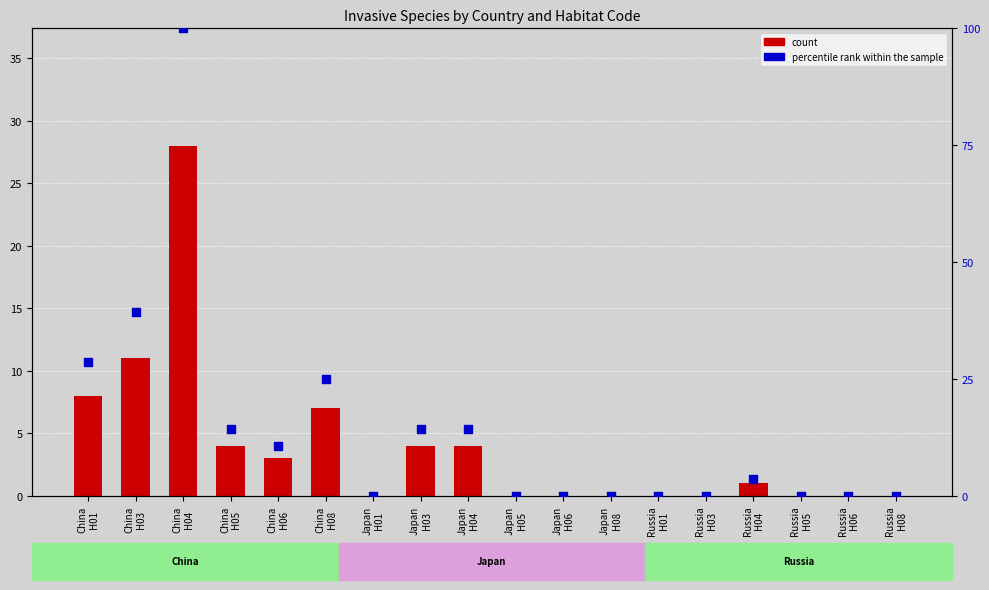

What are all the series names shown in the legend?

count, percentile rank within the sample